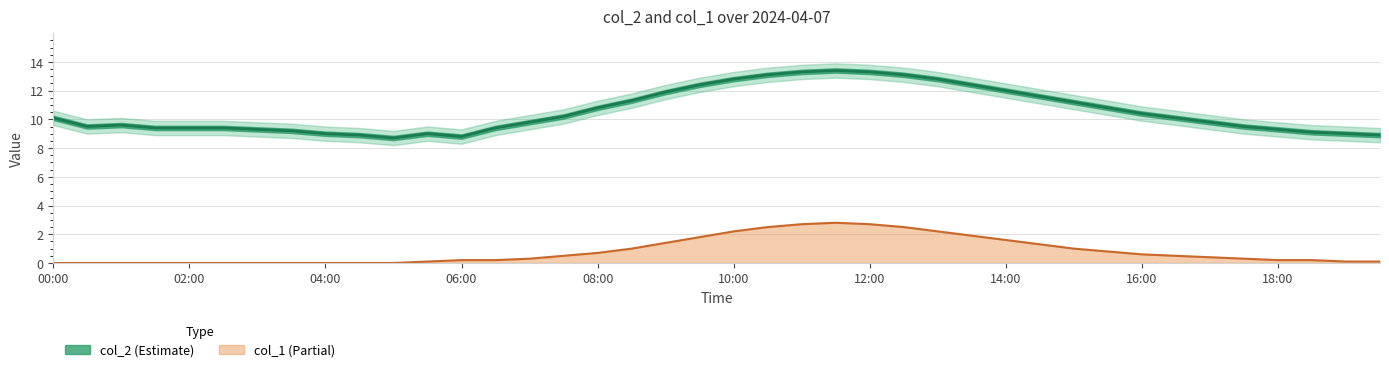

What is the label of the 7th point from the right?

16:30